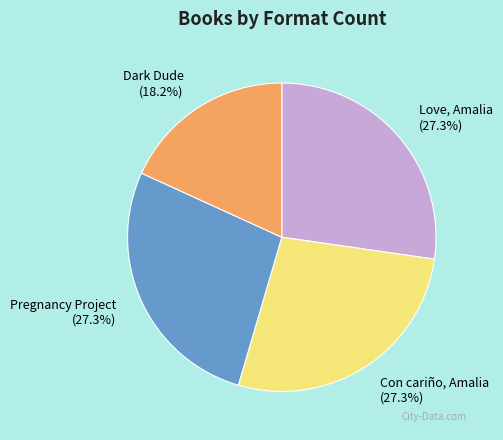

Which category has the smallest portion of the pie?

Dark Dude